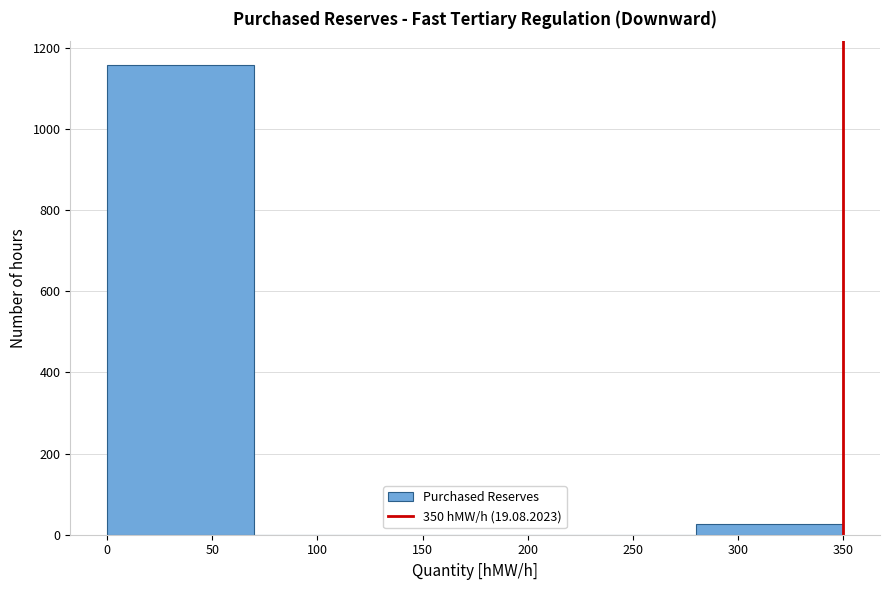

Reading left to right, list every bar in this chart as the range it spans on the x-axis followed by its height. The values are not printed on the chart, so give them approximately, as read against the axis.

0 to 70: 1160
70 to 140: 0
140 to 210: 0
210 to 280: 0
280 to 350: 20